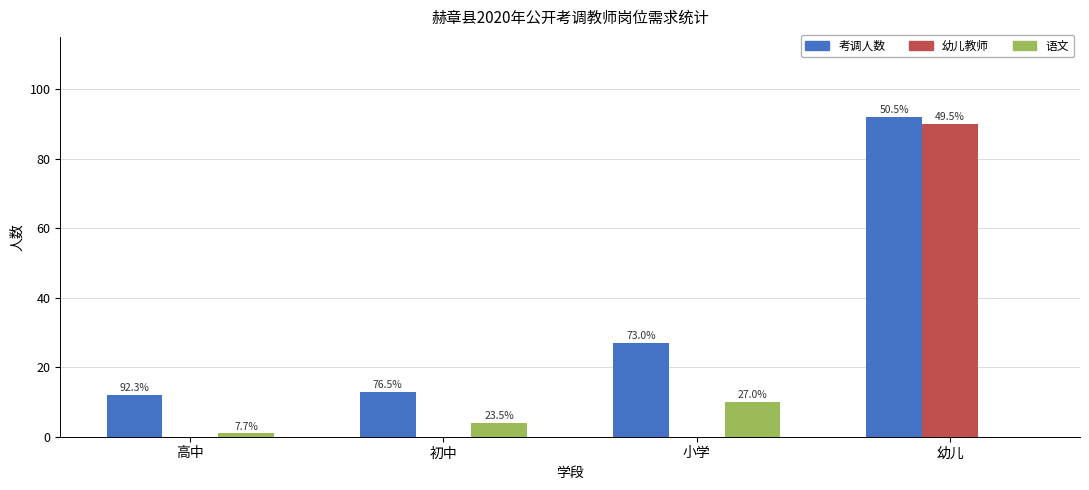

Are the bars grouped side by side (vs. stacked)?

Yes